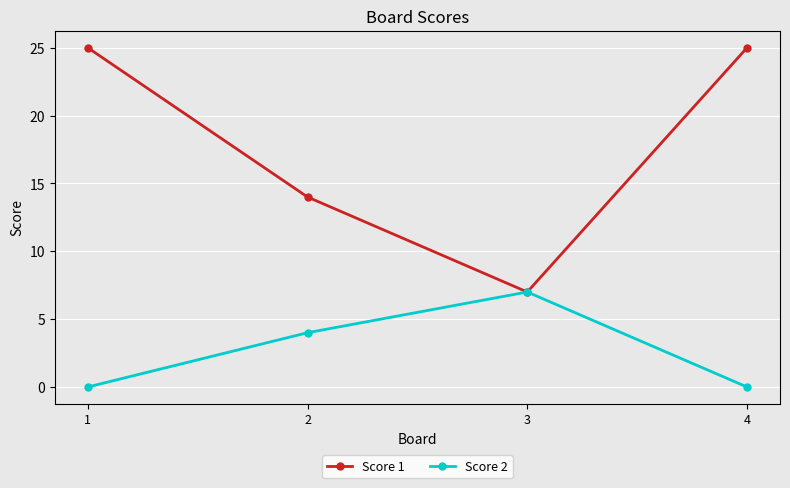

What is the average value of the Score 2 series?

3